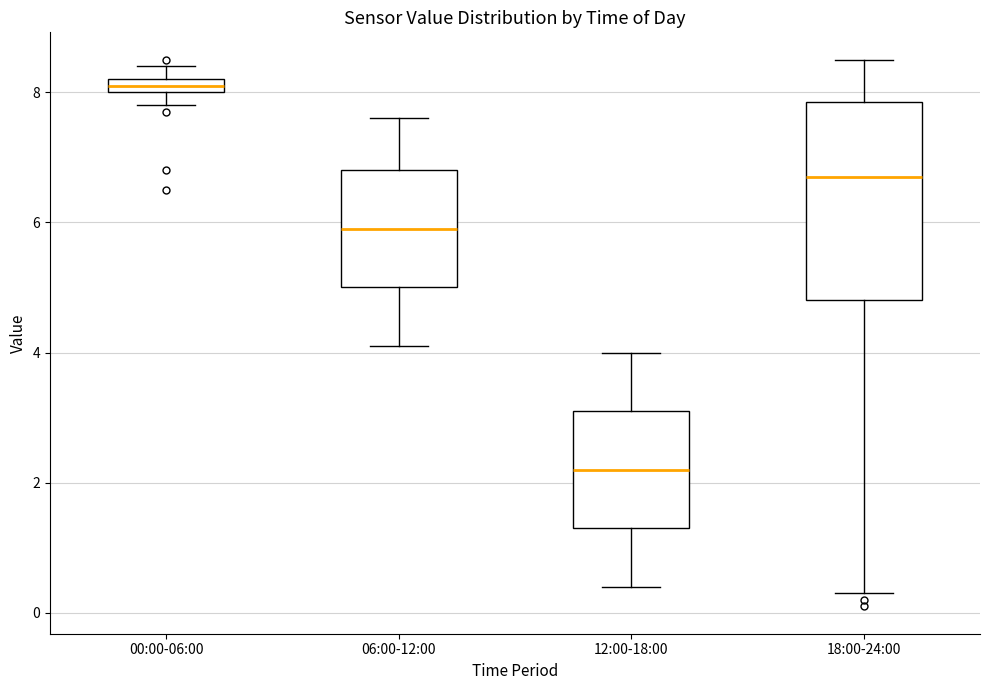

Where does the lower whisker of the box for 06:00-12:00 end on the y-axis? The values are not printed on the chart, so give them approximately, as read against the axis.

4.2